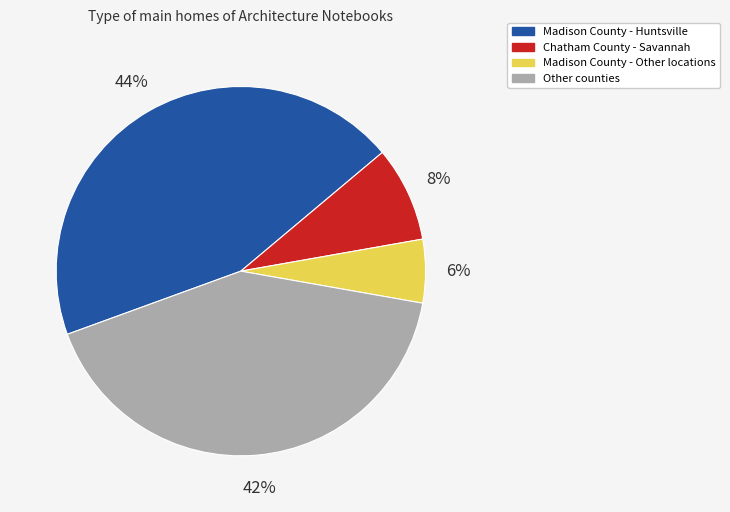

To the nearest percent, what is the average slice percentage?

25%